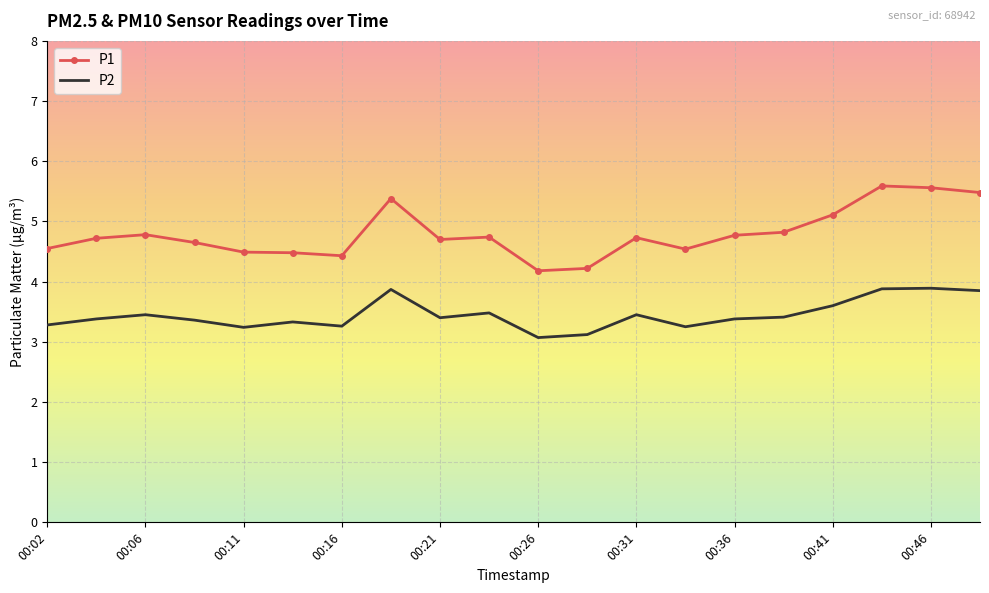

List the series in order of their peak value, highest first.

P1, P2